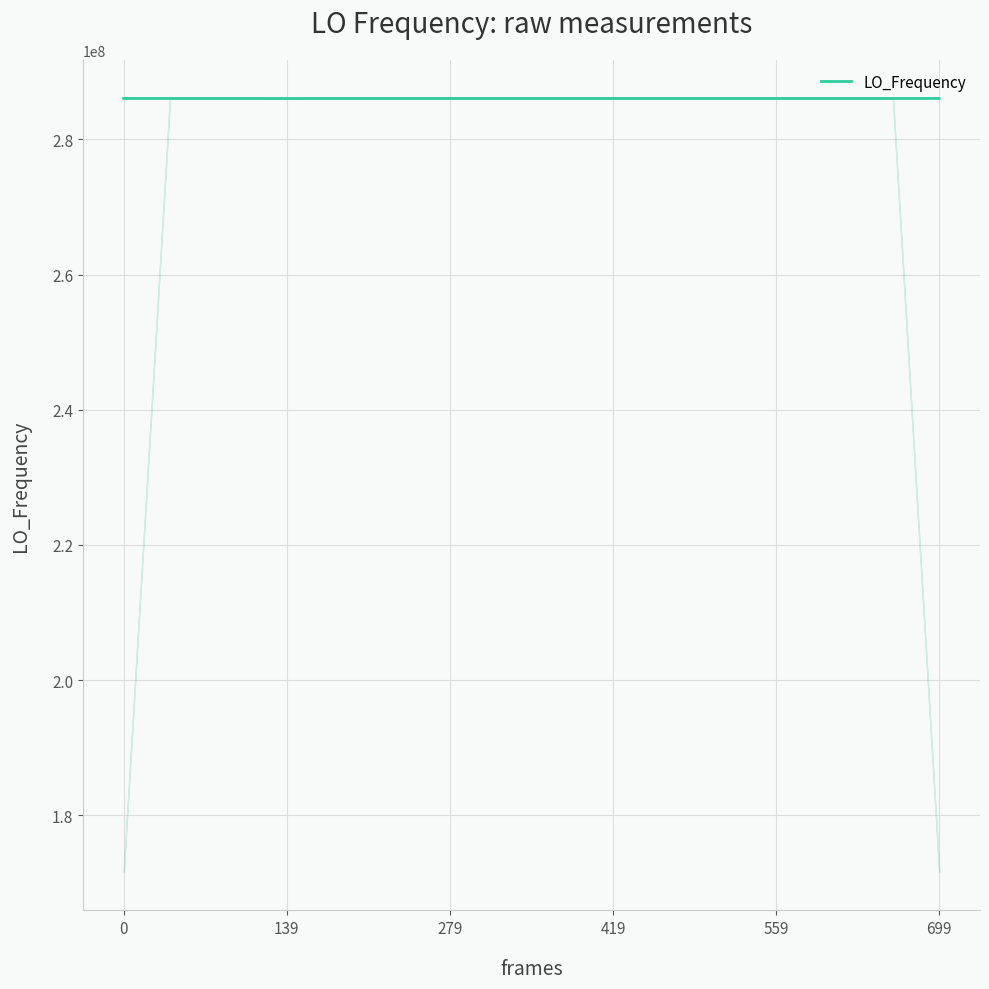

How many interior local valleys (lower than both neighbors) does the data have?

8